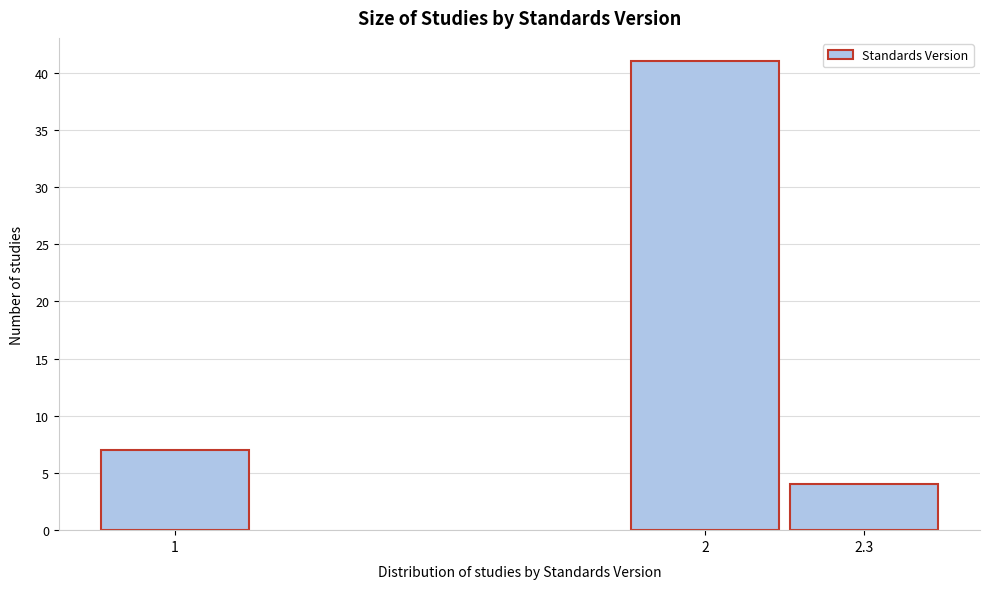

Reading right to left, transcribe all the data shown in this chart.

4	41	7